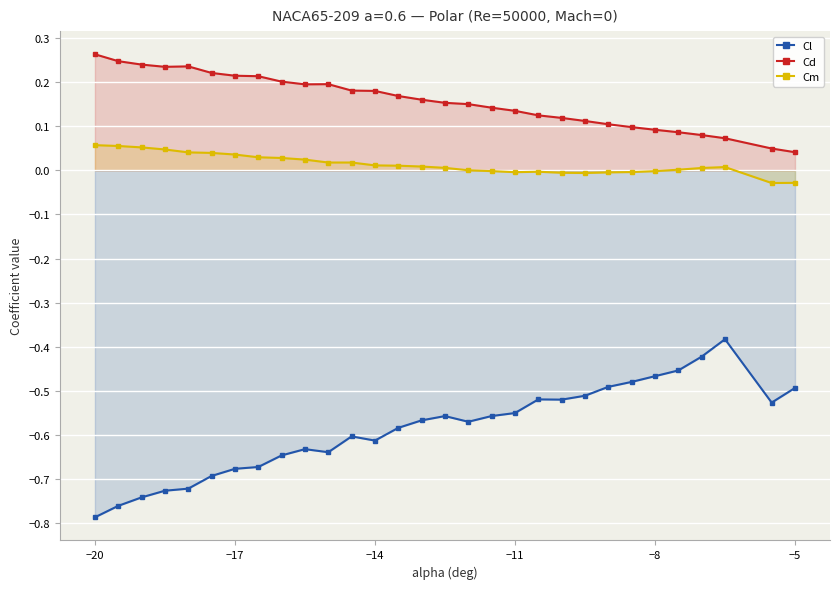

True or false: Cd and Cl cross at least once.

False